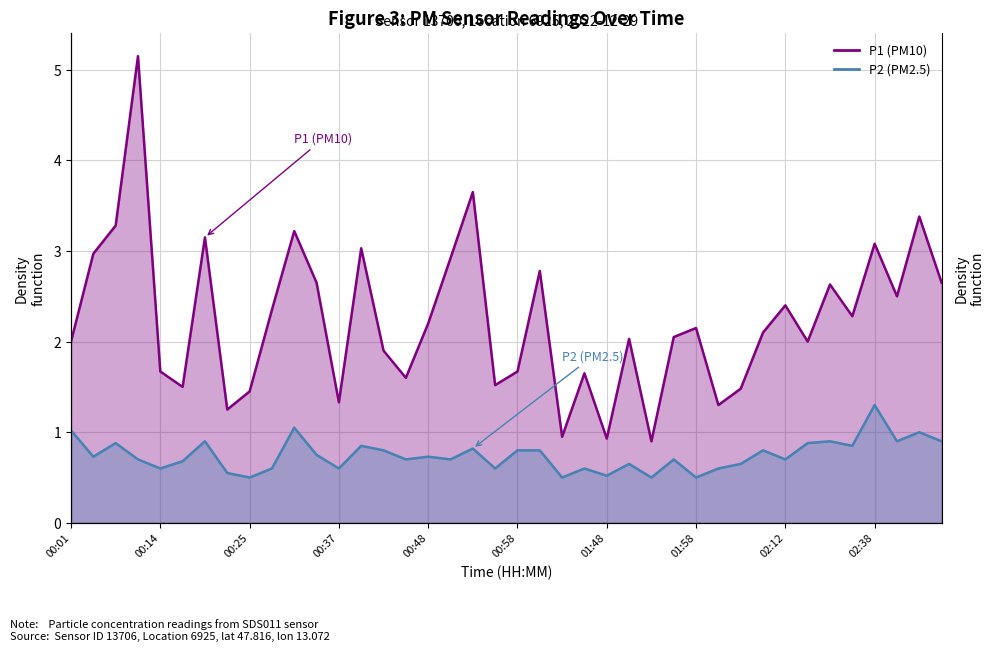

What is the value of the P2 point at the 13th from the left?

0.6